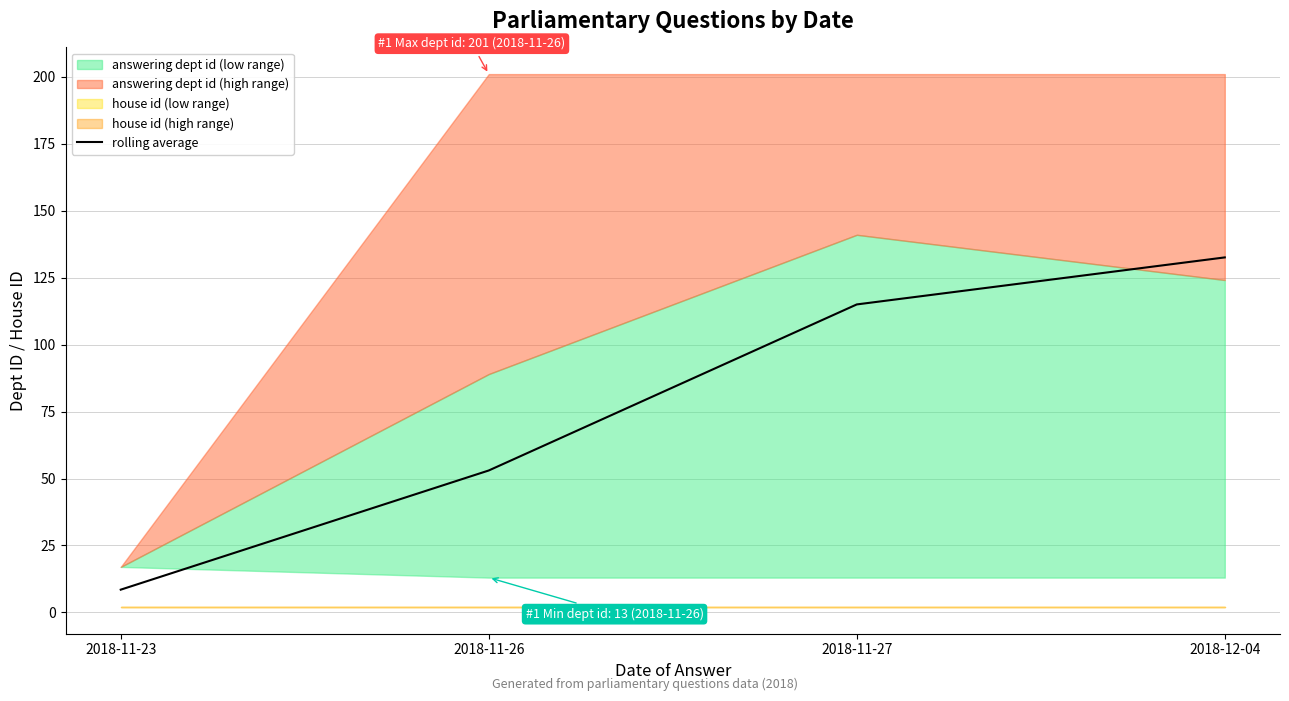

True or false: the data has more than 2 interior local peaks.

False